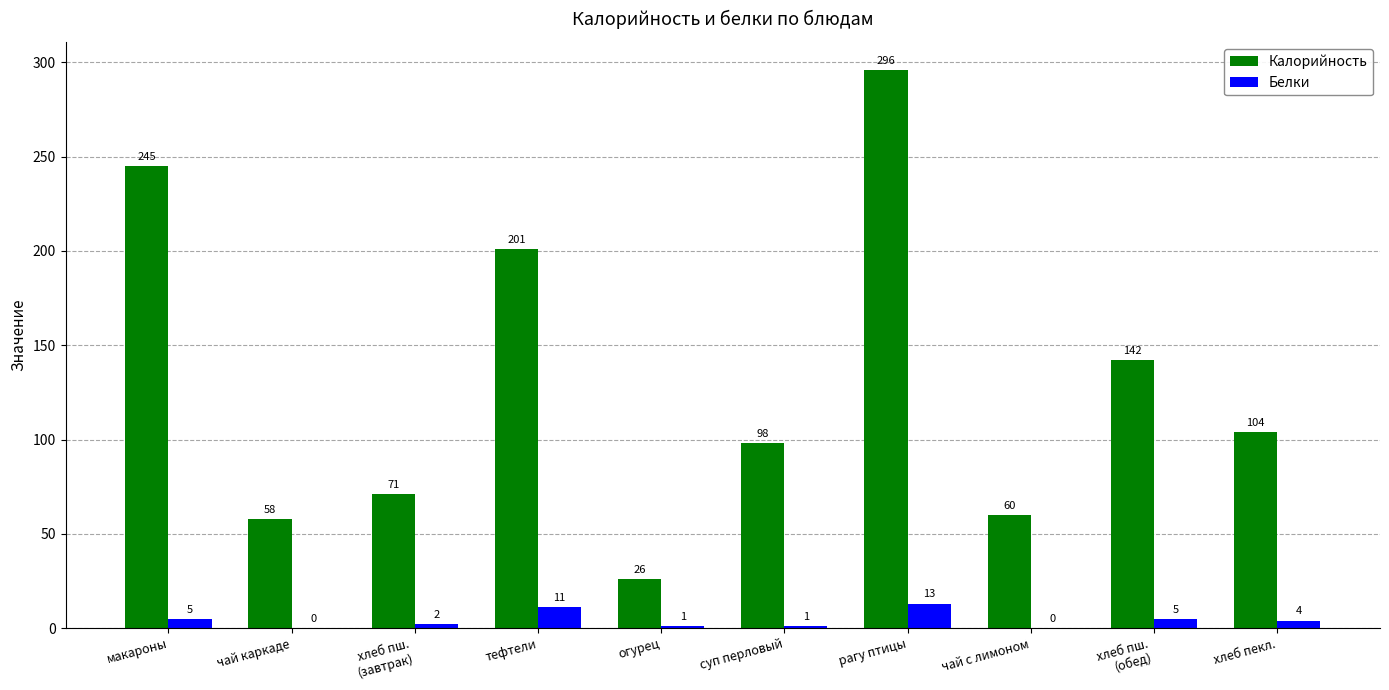

How many distinct data groups are displayed?

2